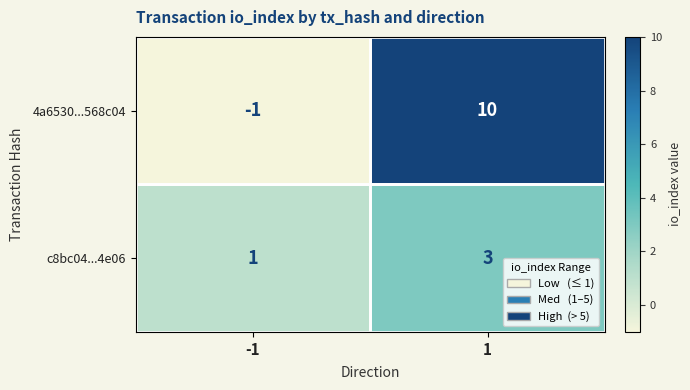

What is the sum of the c8bc04...4e06 values at 1 and -1?

4